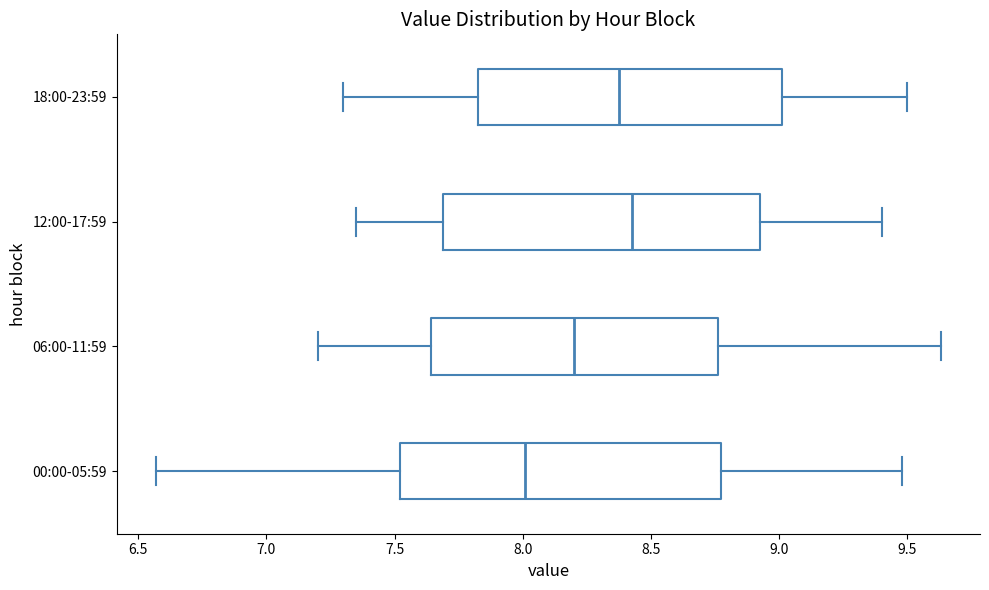

Which box has the furthest to the left median line?

00:00-05:59